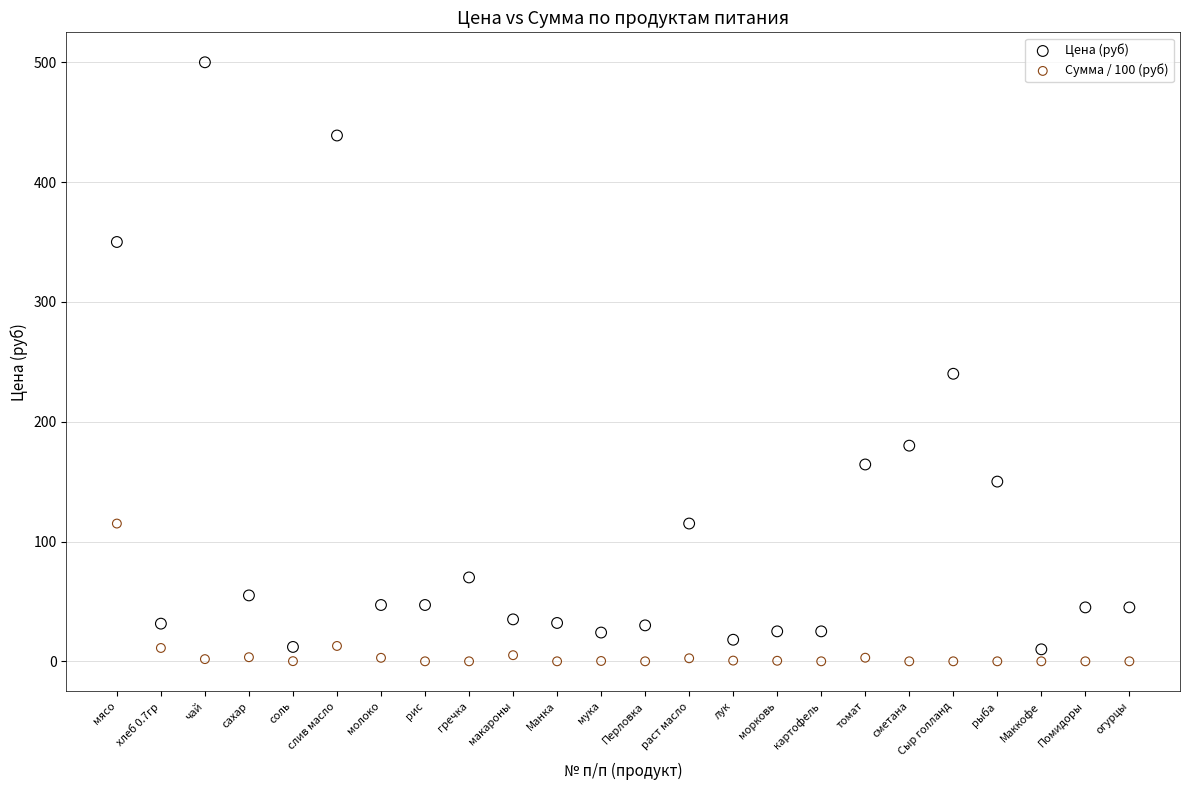

Which series contains the highest Y value?

Цена (руб)